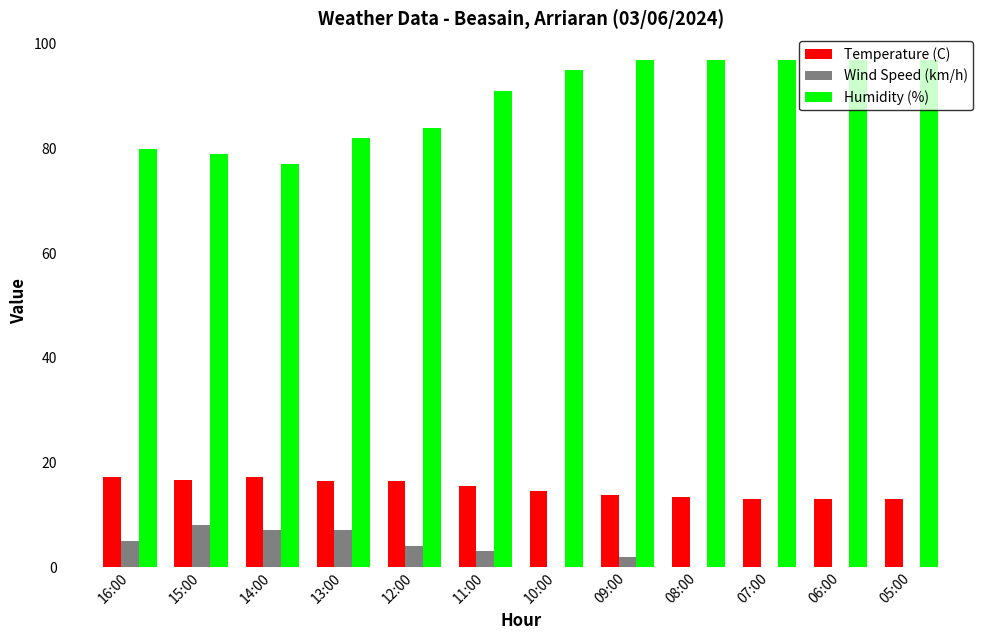

How many distinct data groups are displayed?

3